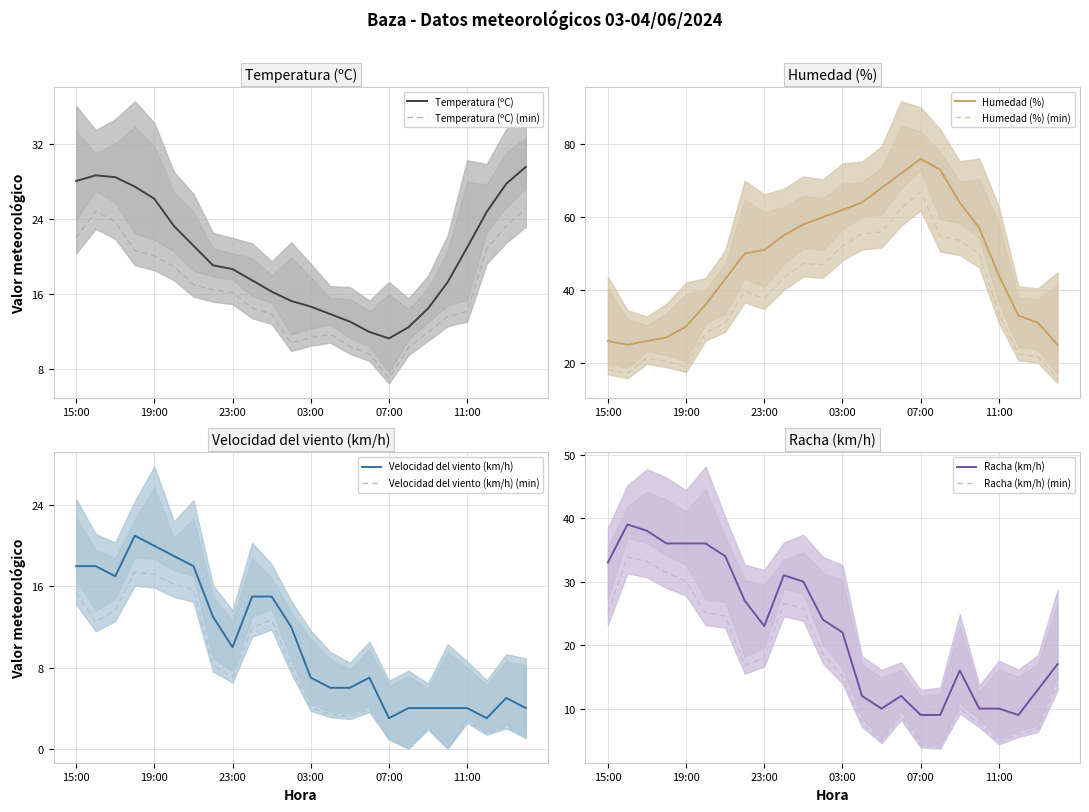

Which series has the largest total across all categories?

Humedad (%)